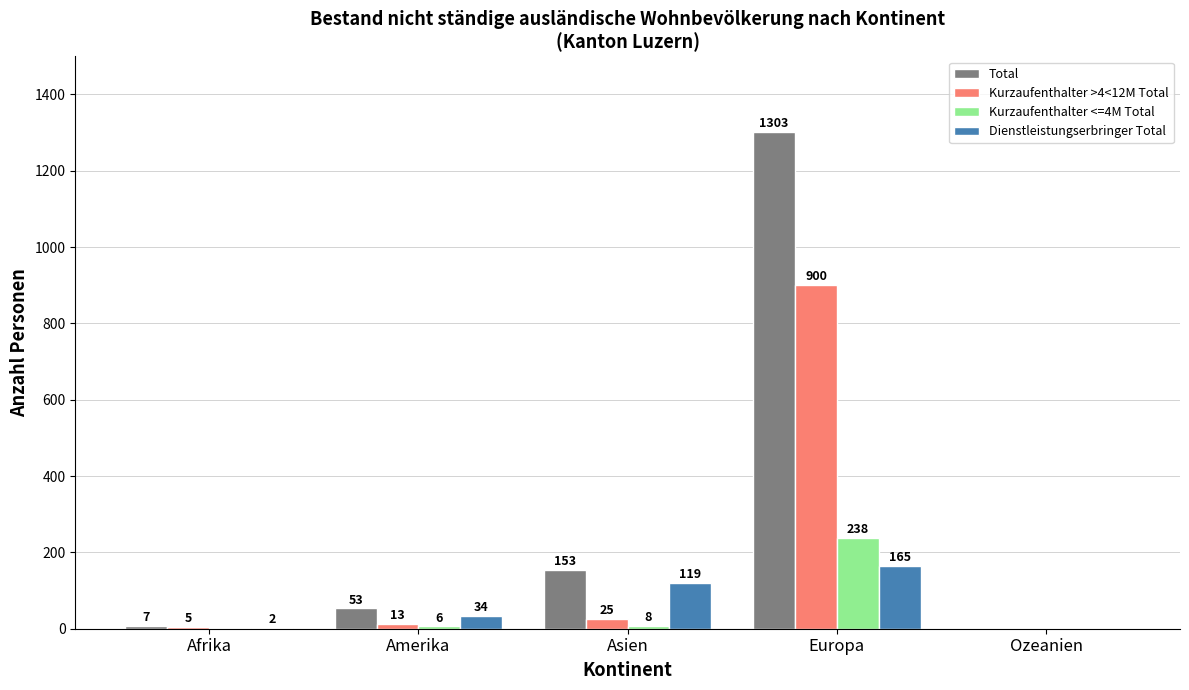

What is the difference between the Kurzaufenthalter <=4M Total values at Afrika and Amerika?

6